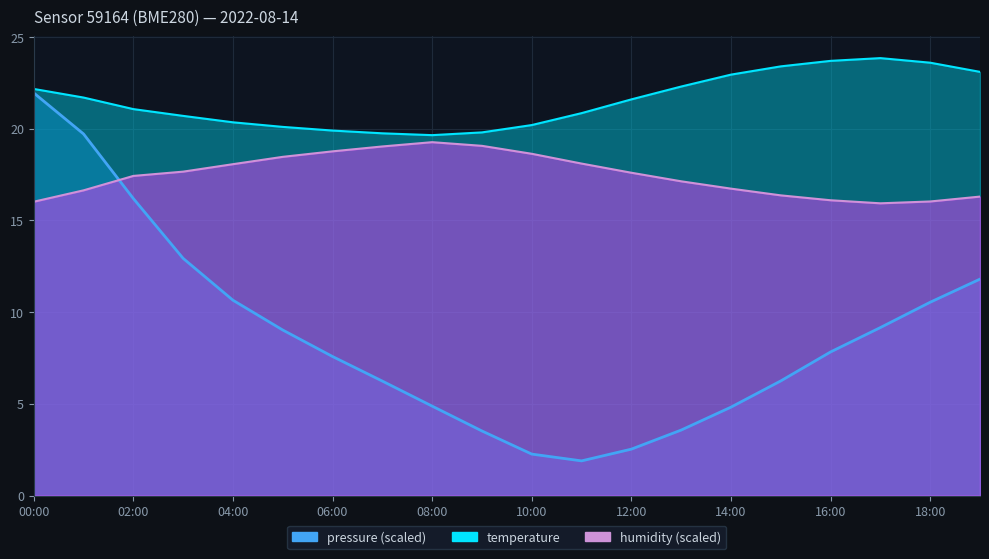

How many lines are shown in the chart?

3